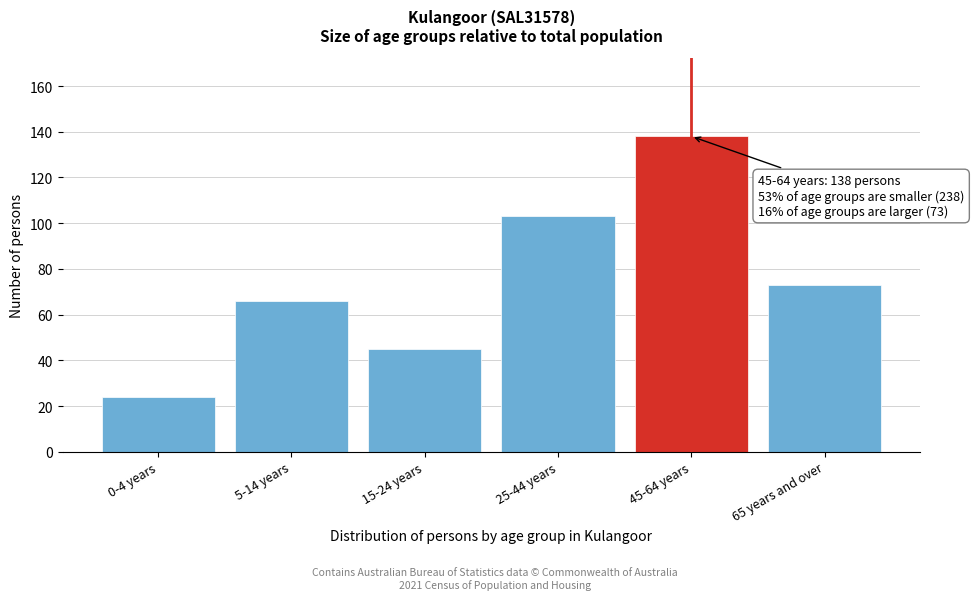

Reading left to right, list all the values displayed in this chart.

24	66	45	103	138	73